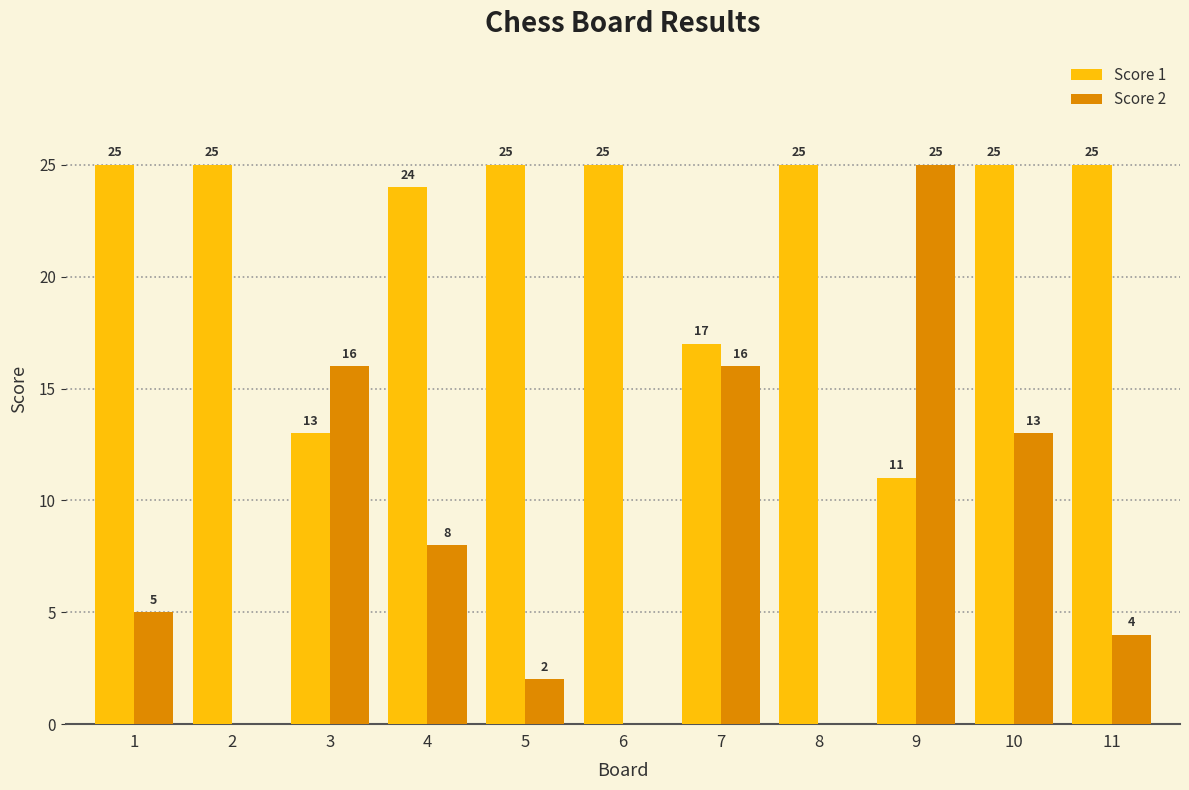

Are the bars horizontal?

No